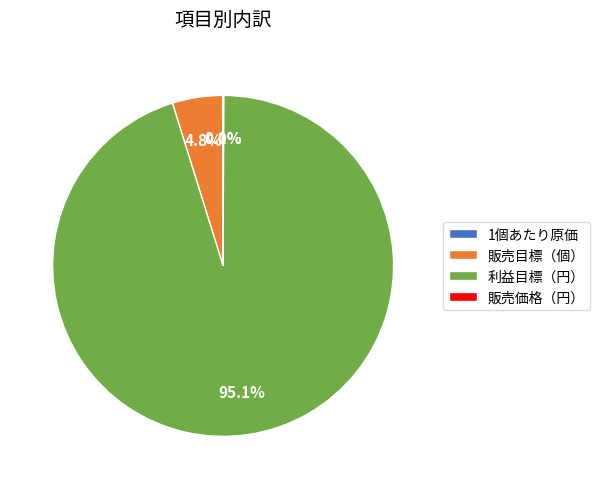

To the nearest percent, what percentage of the pie is 販売目標（個）?

5%